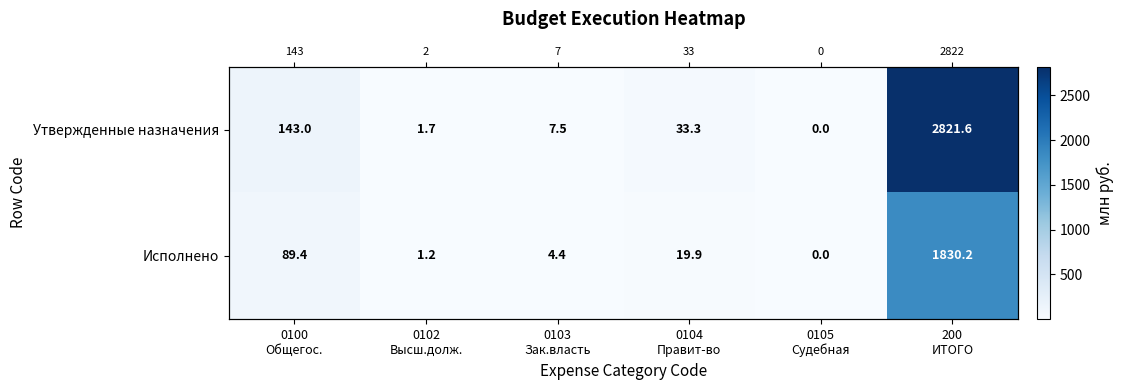

Is the value of Исполнено at 0103 Зак.власть greater than the value of Утвержденные назначения at 0104 Правит-во?

No